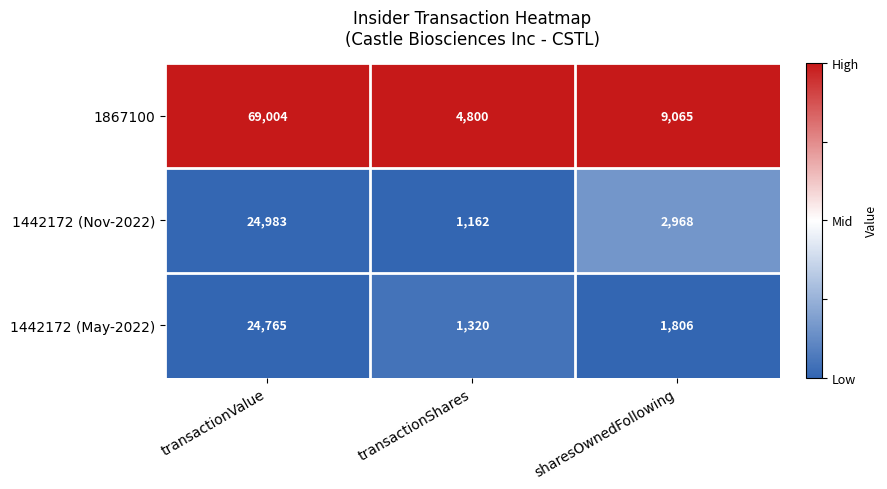

Rank the series by their maximum value, from lowest to highest.

1442172 (May-2022), 1442172 (Nov-2022), 1867100